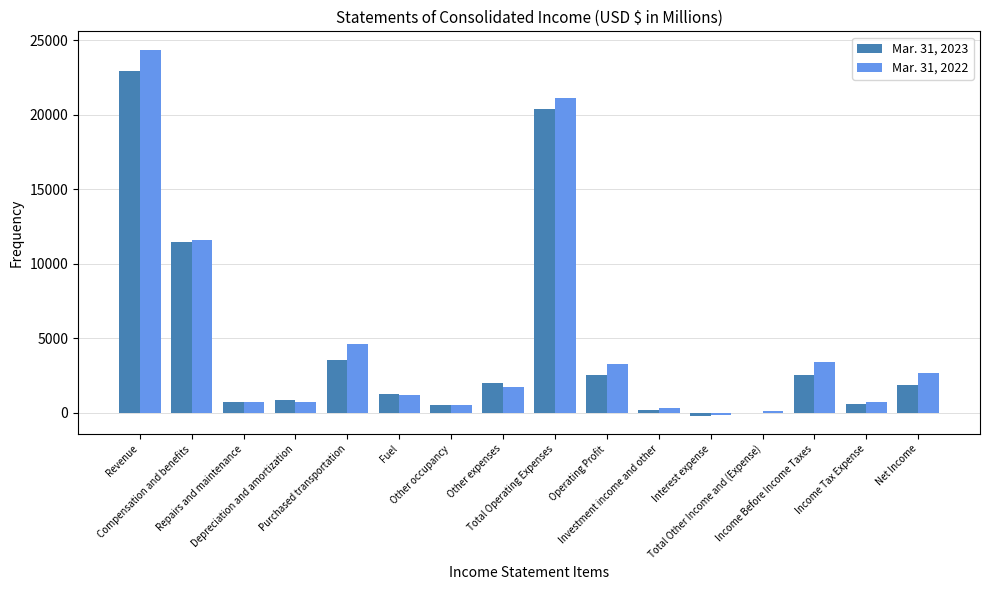

What are all the series names shown in the legend?

Mar. 31, 2023, Mar. 31, 2022